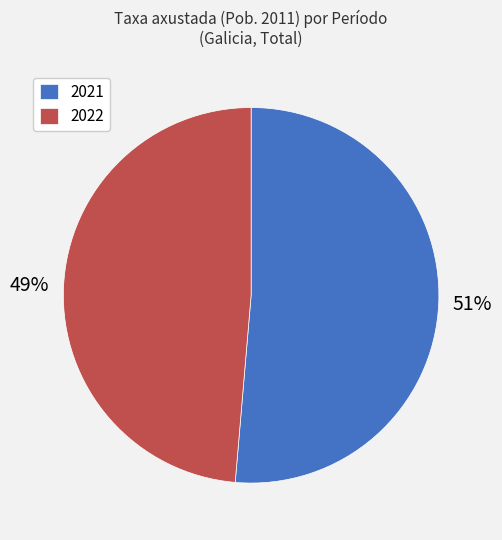

How many slices are in this pie chart?

2